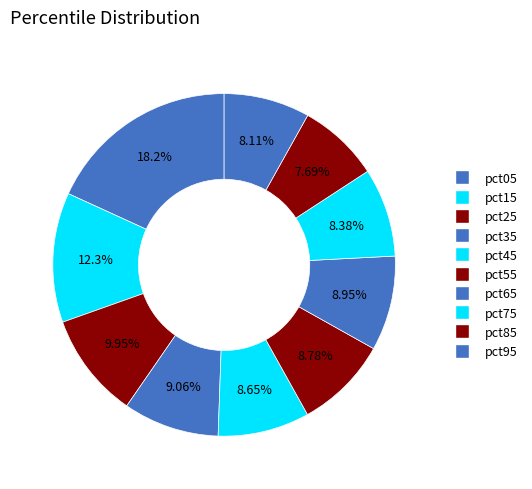

Count the number of slices in the pie.

10